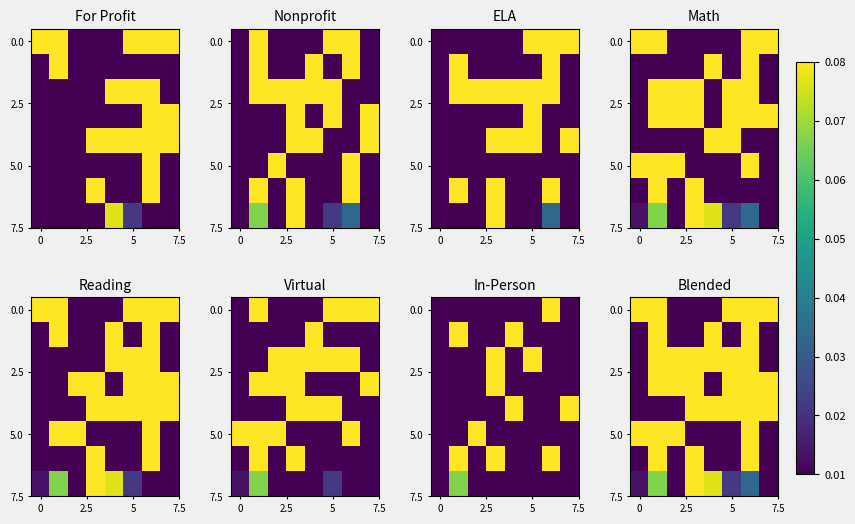

What is the total value across all series at 5?

0.3